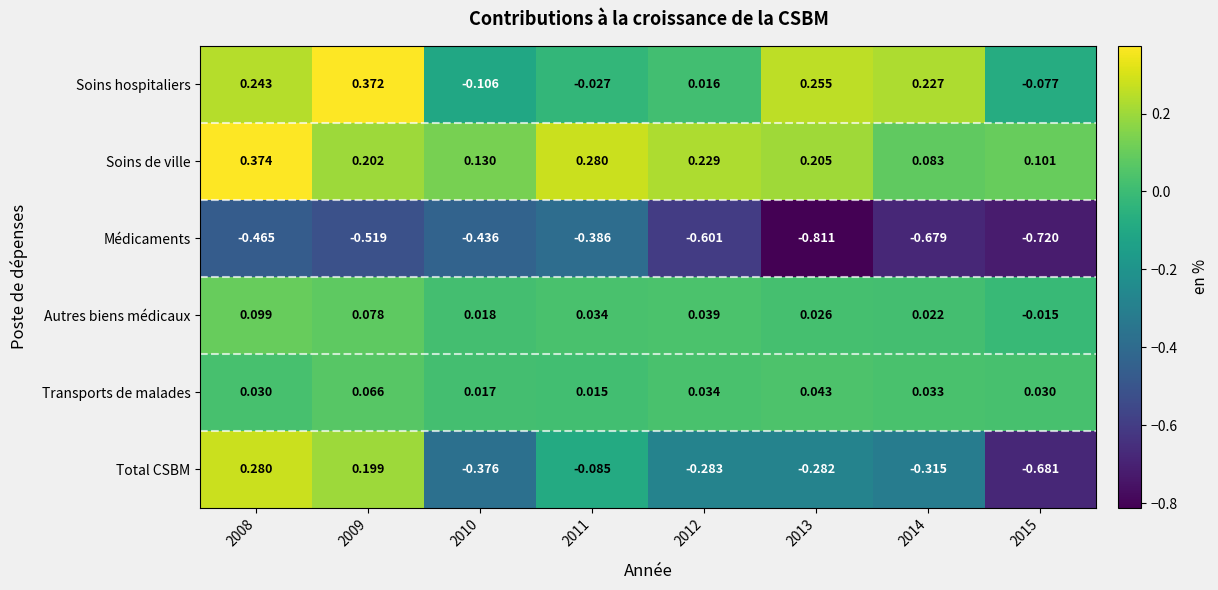

Which series has the largest total across all categories?

Soins de ville